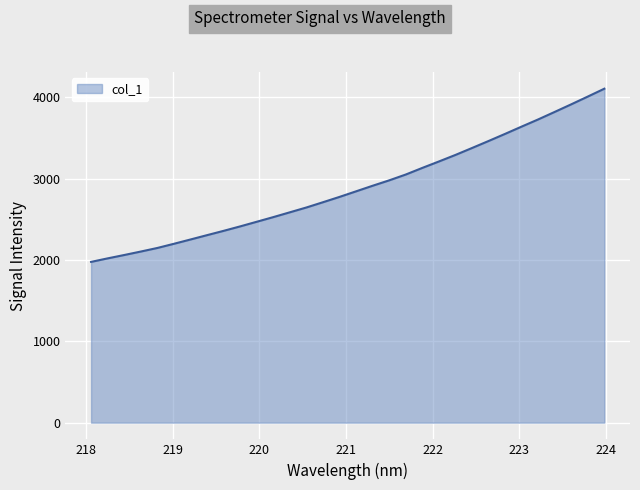

True or false: the data has more than 1 interior local peaks.

False